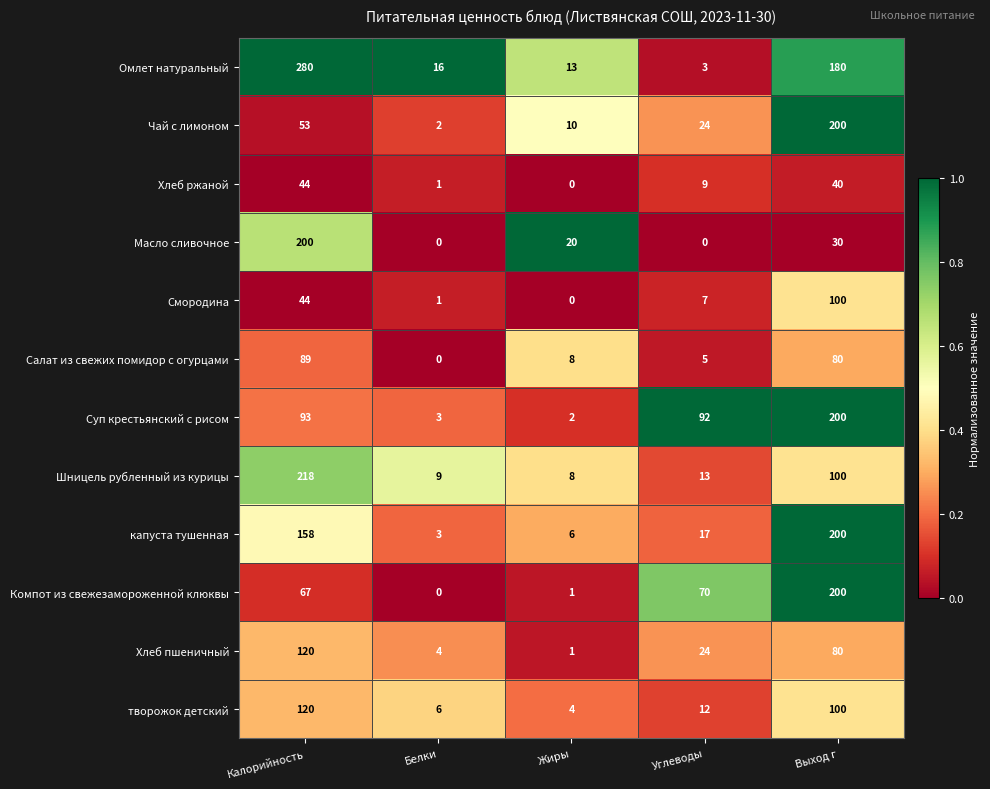

What is the sum of the Суп крестьянский с рисом values at Калорийность and Углеводы?

185